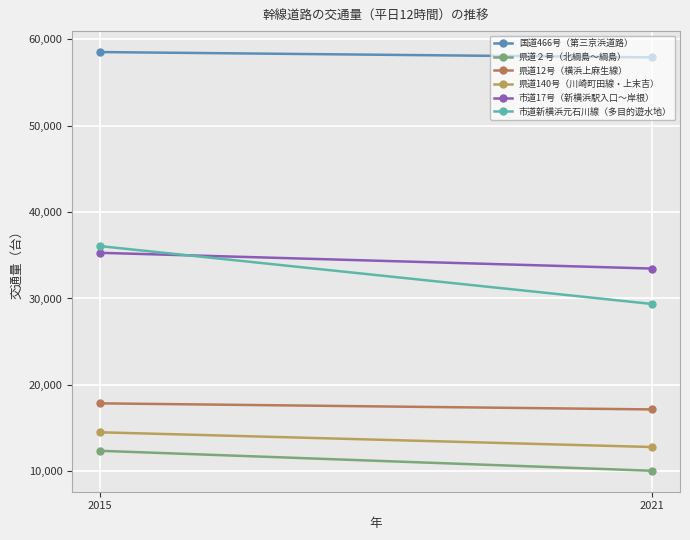

At how many categories does at least one series exceed 15634?

2